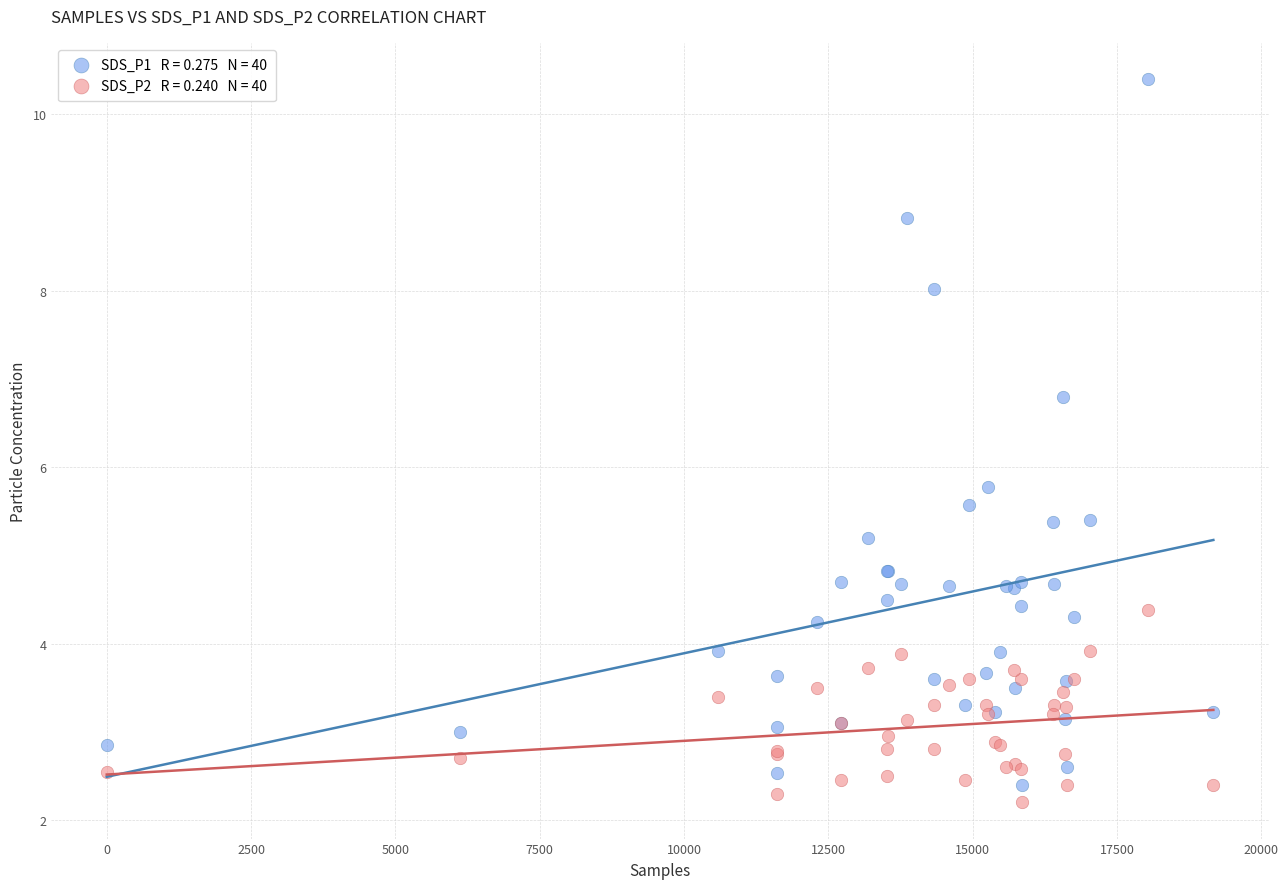

Across all series, what Y value is closest to 6?

5.8